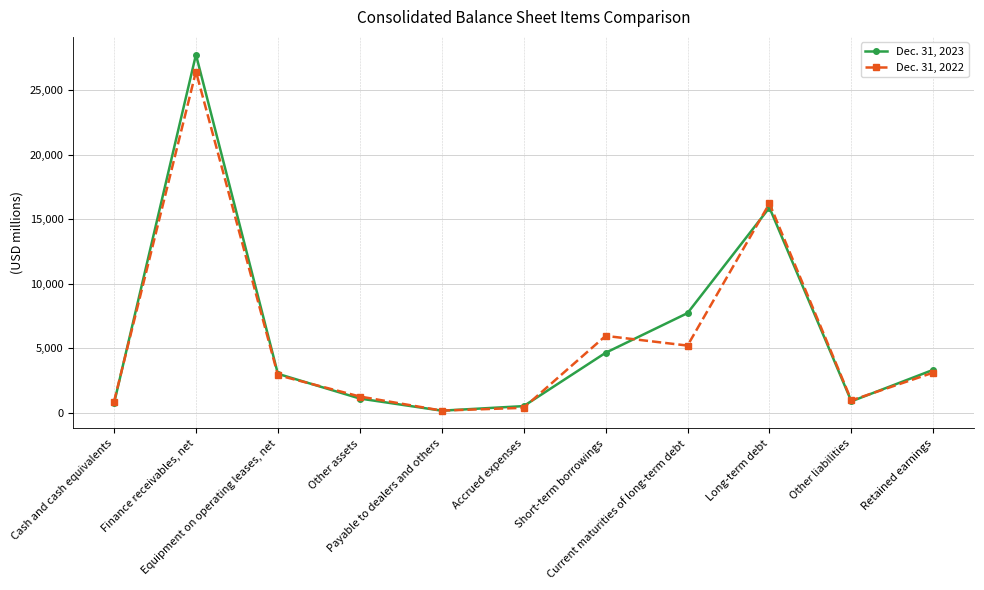

Is it true that Dec. 31, 2023 equals 511 at Accrued expenses?

True